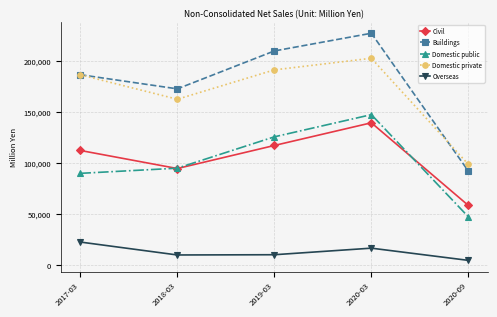

What is the label of the 5th point from the left?

2020-09